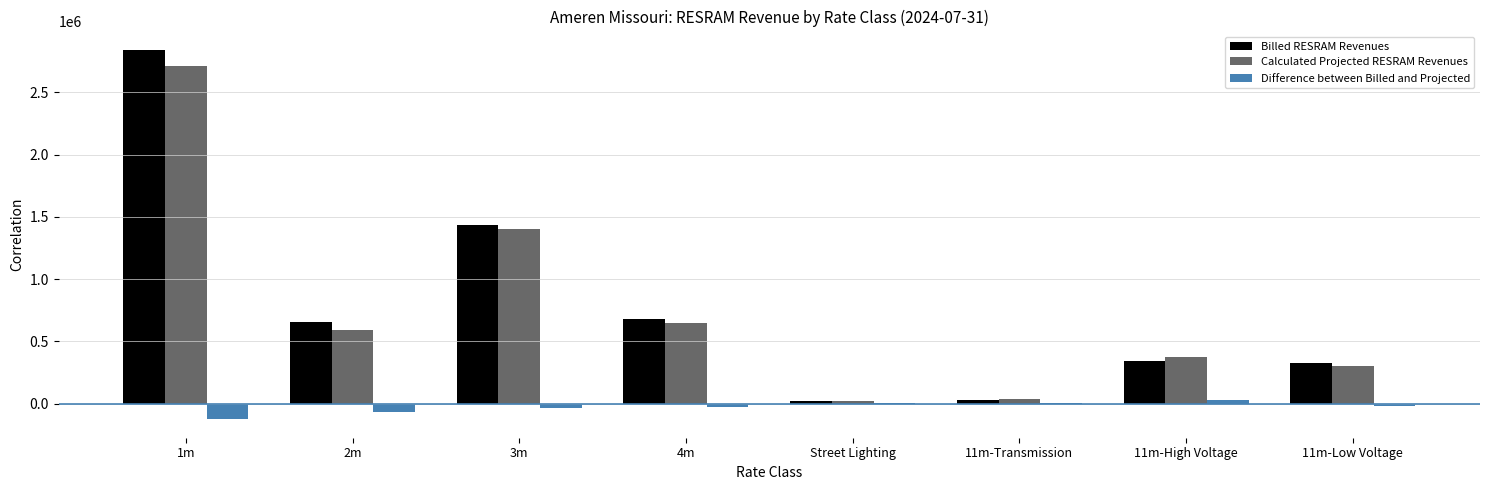

What is the maximum value shown in the chart?

2840382.7